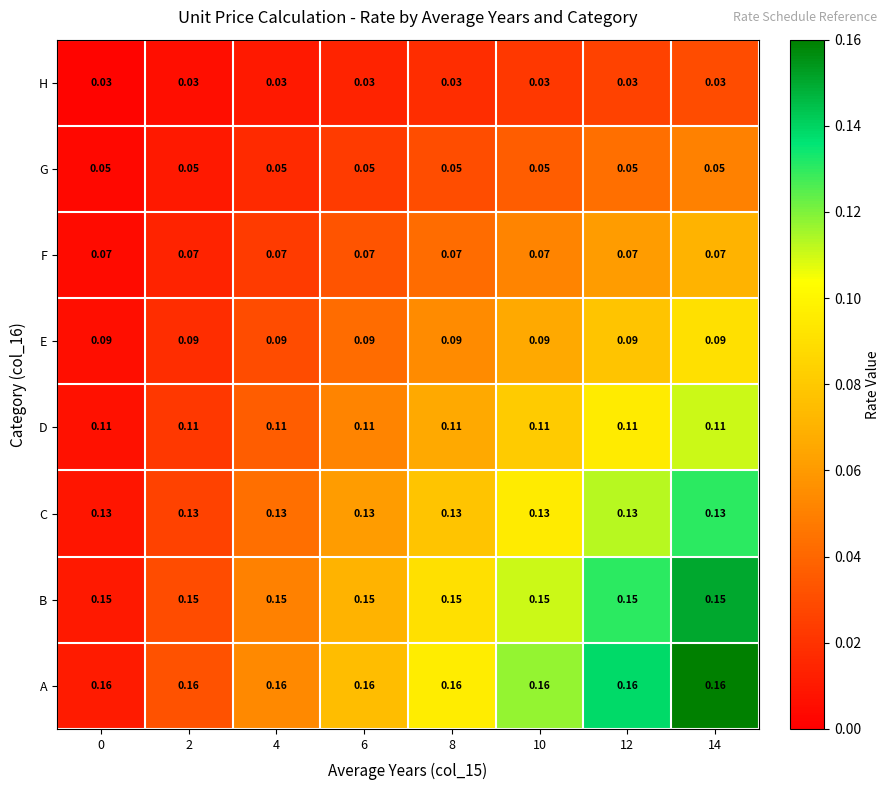

List the series in order of their peak value, highest first.

A, B, C, D, E, F, G, H